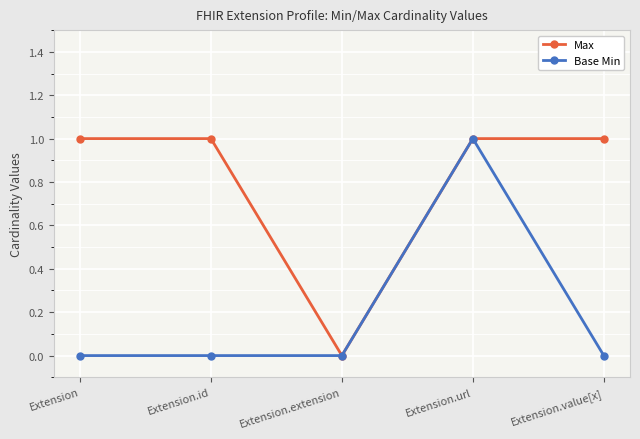

At which label does Base Min reach its peak?

Extension.url